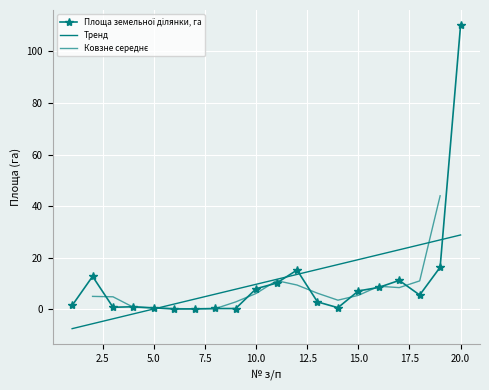

List the labels in order of value, largest first.

20, 19, 12, 2, 17, 11, 16, 10, 15, 18, 13, 1, 4, 3, 14, 5, 8, 9, 7, 6